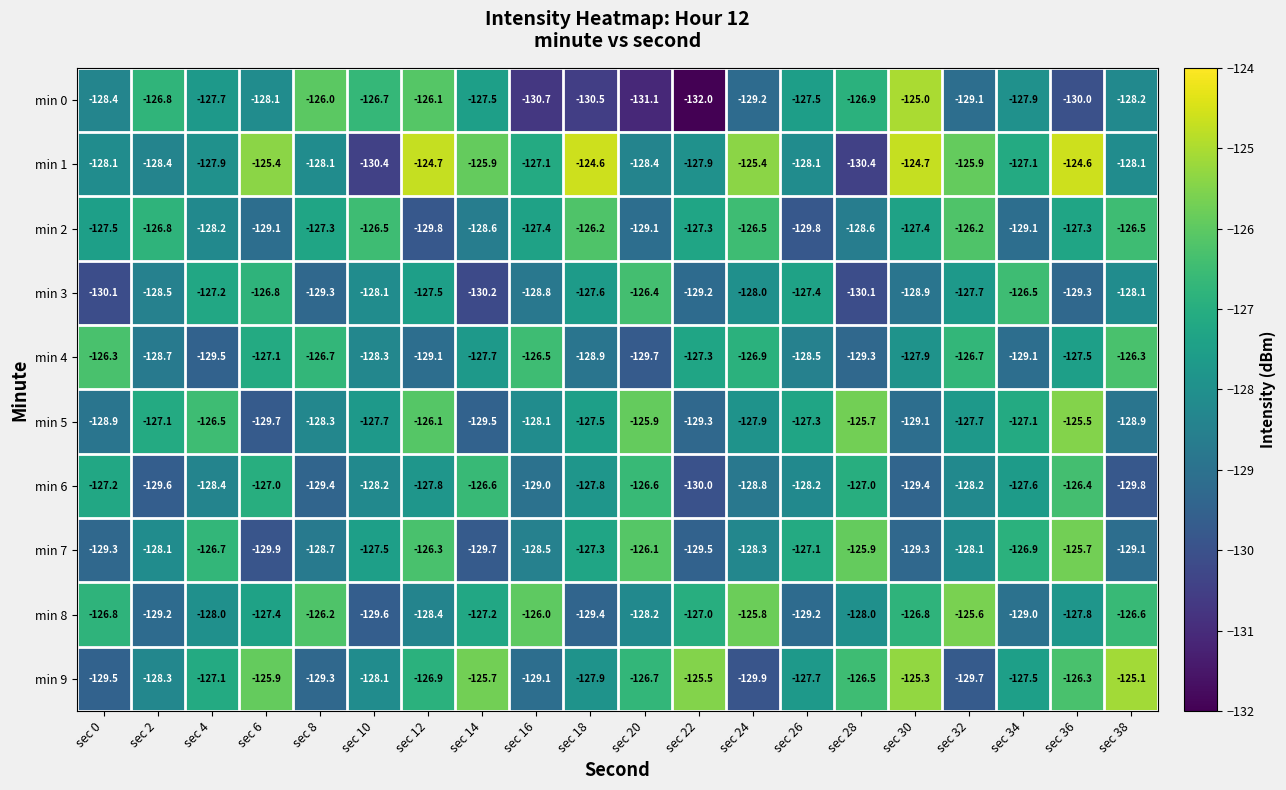

Which series has the largest total across all categories?

min 1